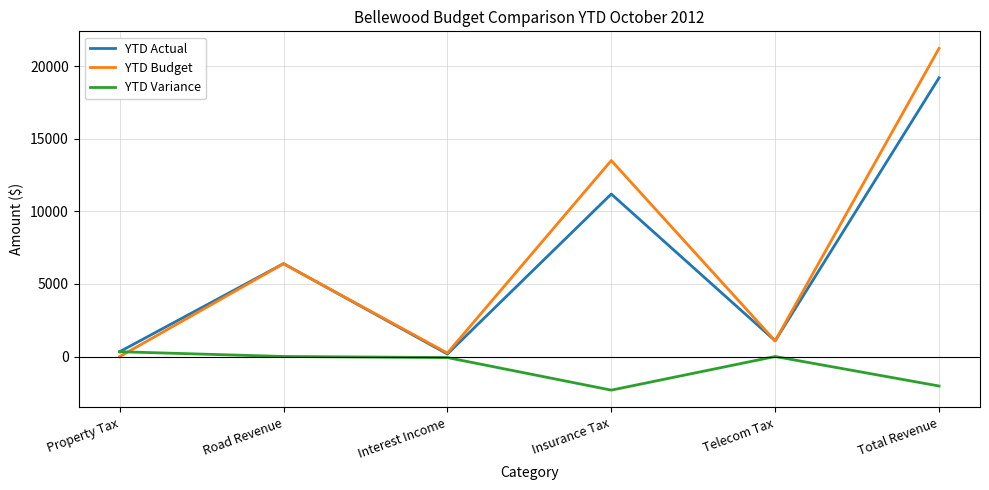

Which series has the widest spread of values?

YTD Budget